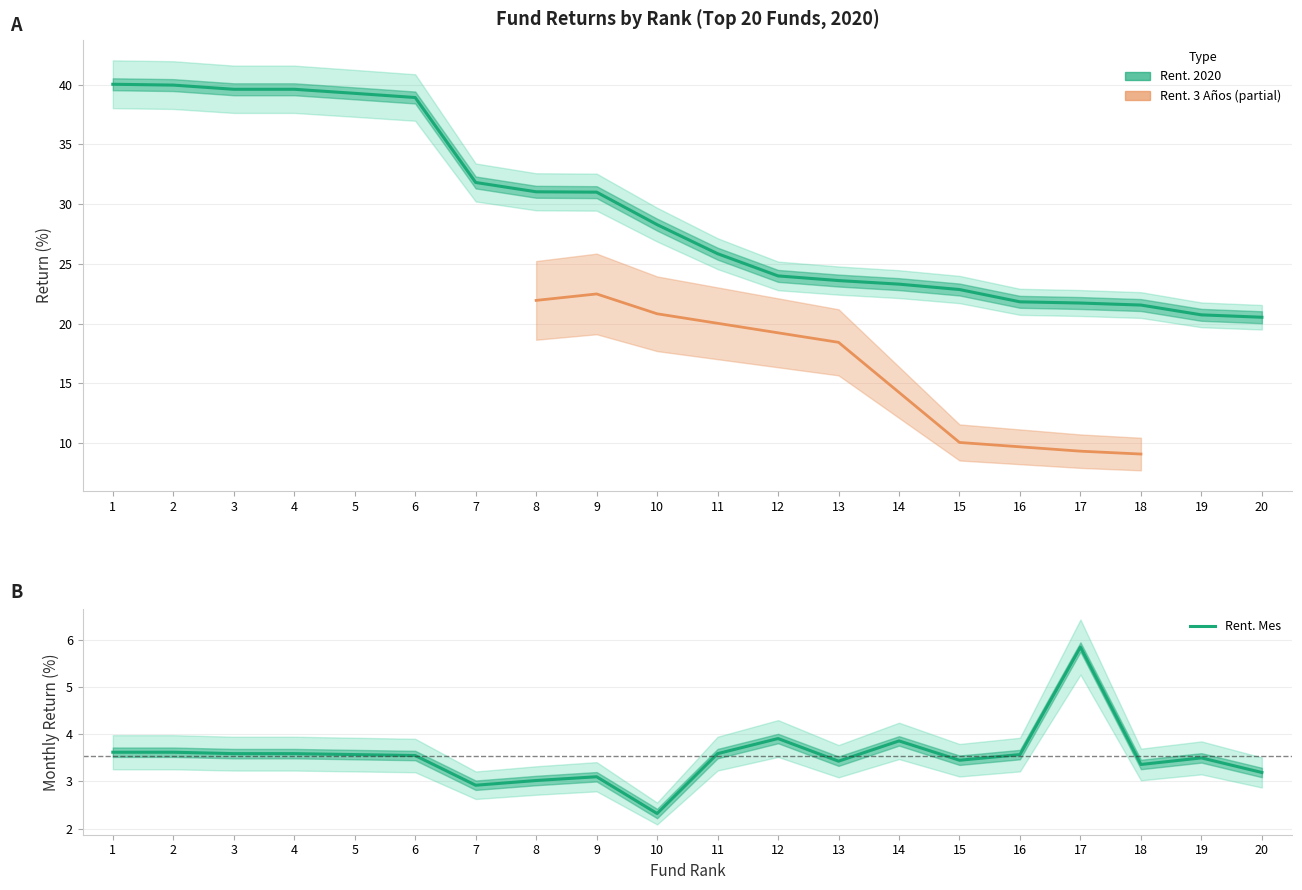

What is the value of the Rent. 2020 point at the 3rd from the left?

39.6